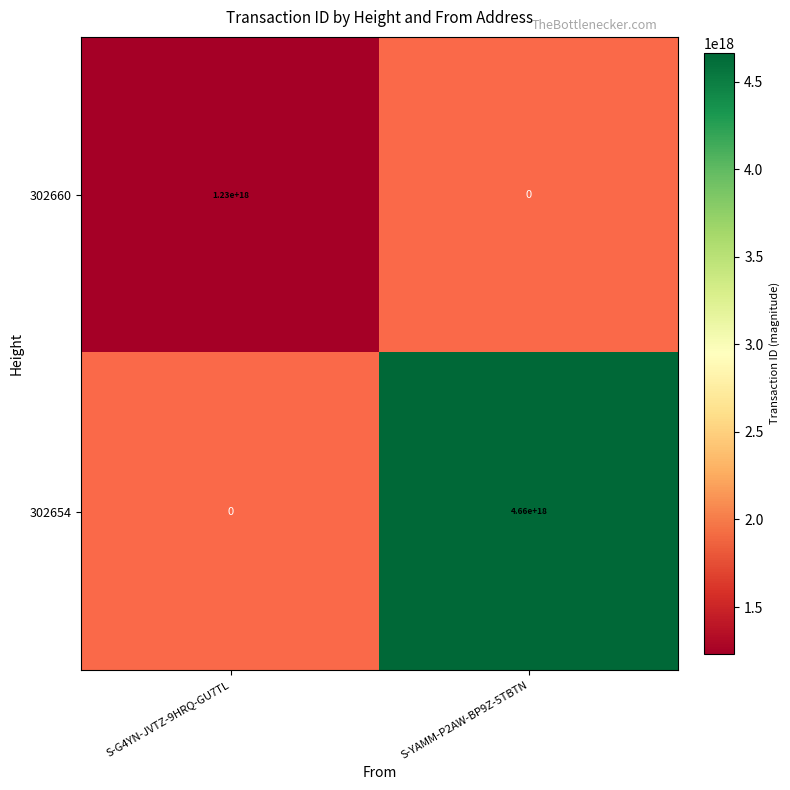

Rank the categories by 302654 value from lowest to highest.

S-G4YN-JVTZ-9HRQ-GU7TL, S-YAMM-P2AW-BP9Z-5TBTN